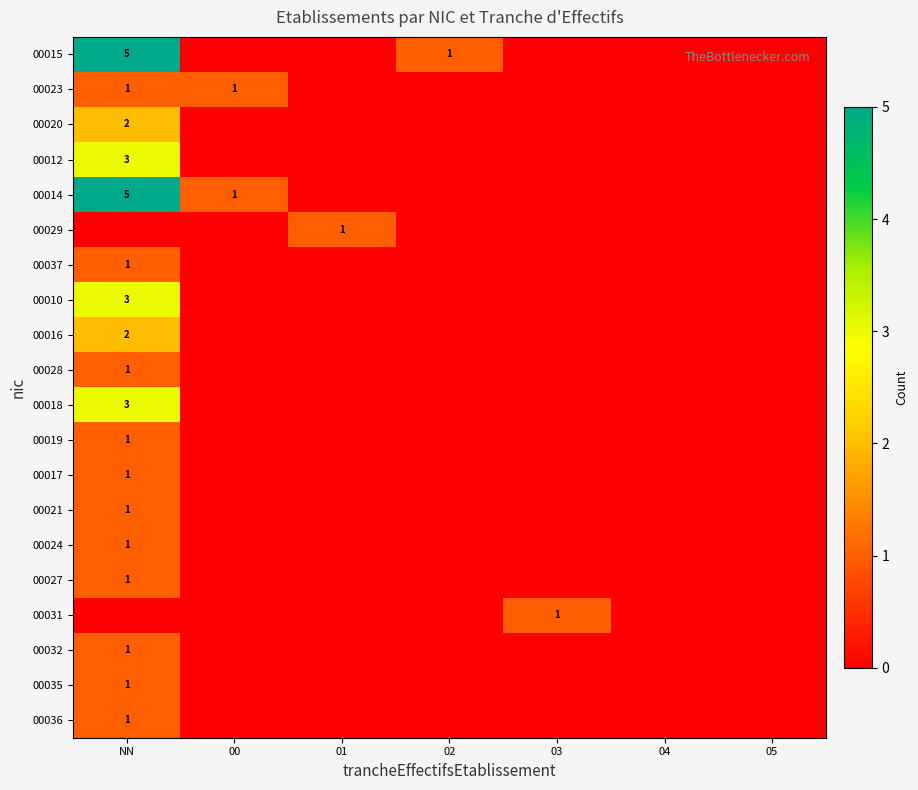

Which has a higher value, 00 or NN?

NN